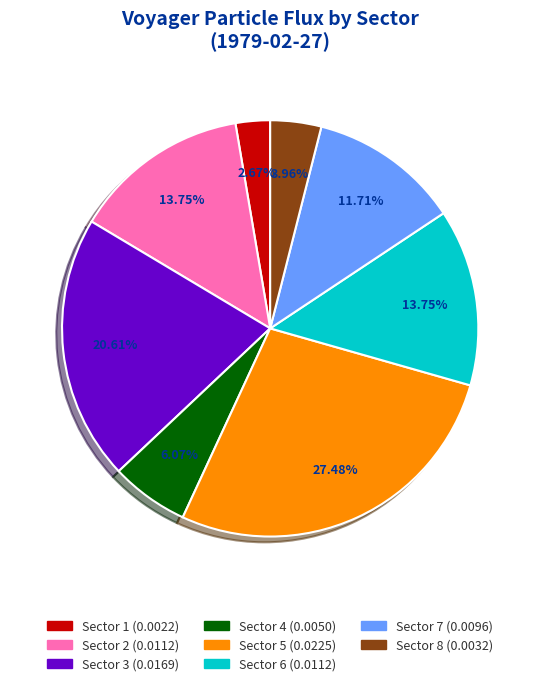

Is it true that Sector 5 is 27% of the pie?

True